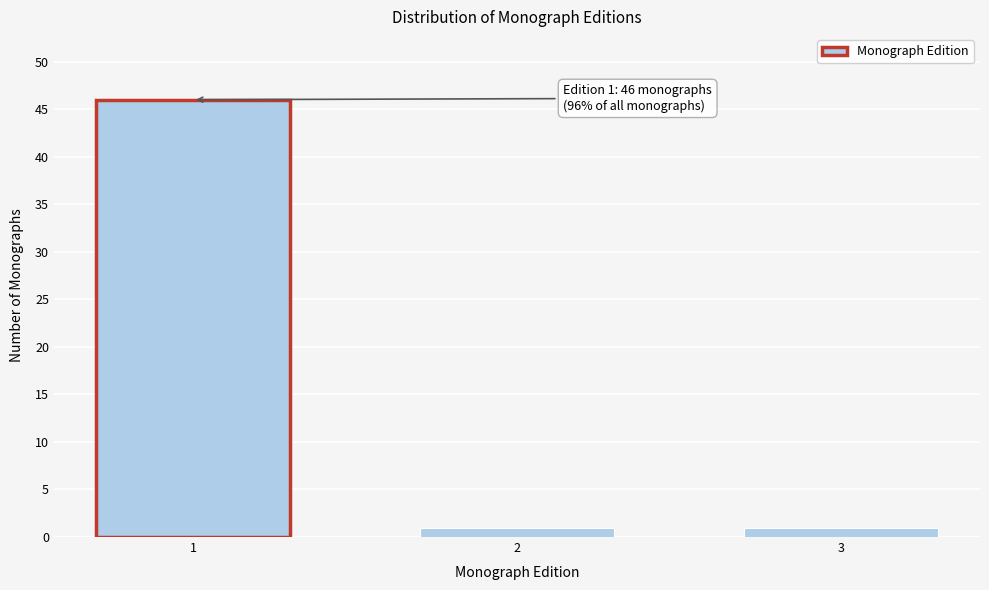

Reading right to left, transcribe all the data shown in this chart.

1	1	46